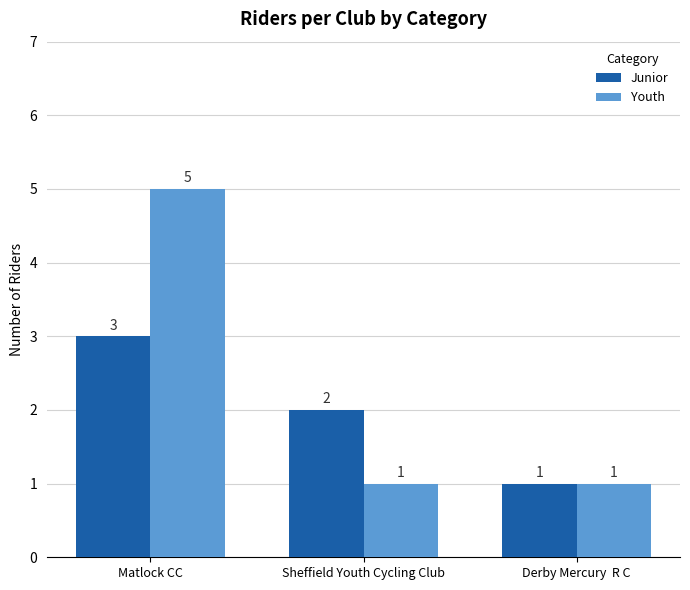

How many Youth values are between 1 and 5?

3